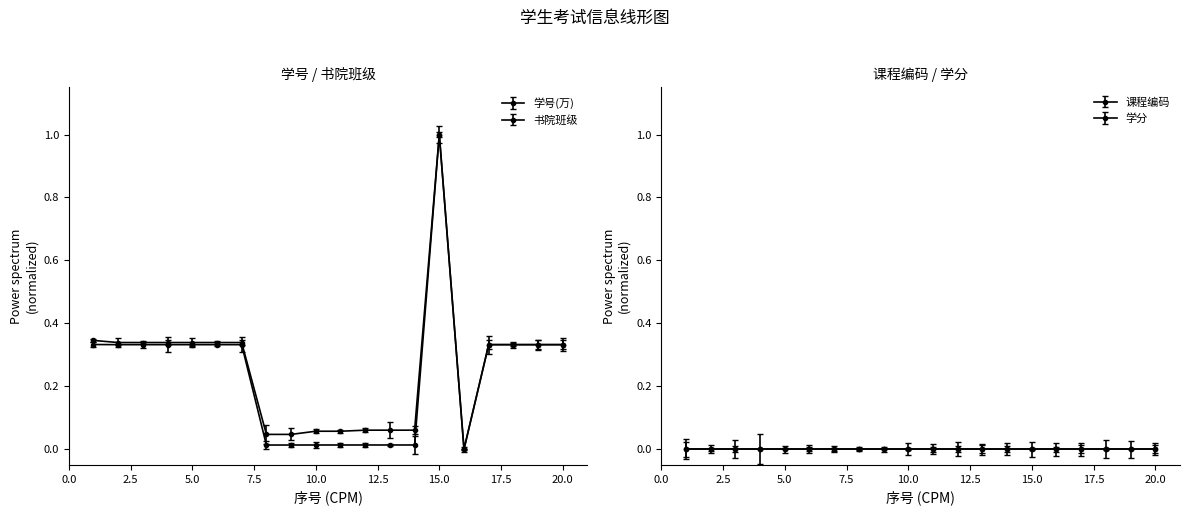

How many data points does each series have?

20